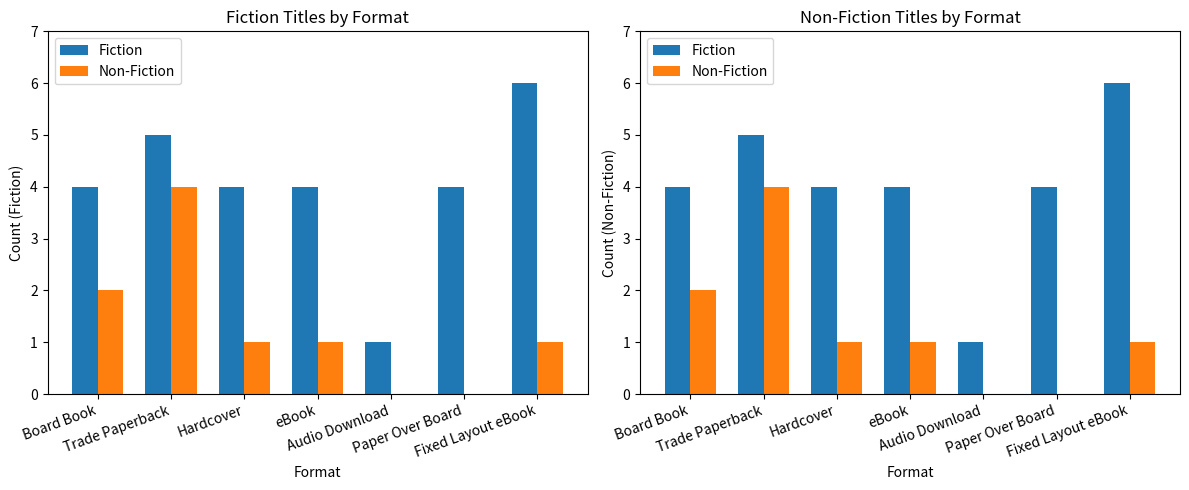

True or false: Non-Fiction has a value of 0 at Fixed Layout eBook.

False